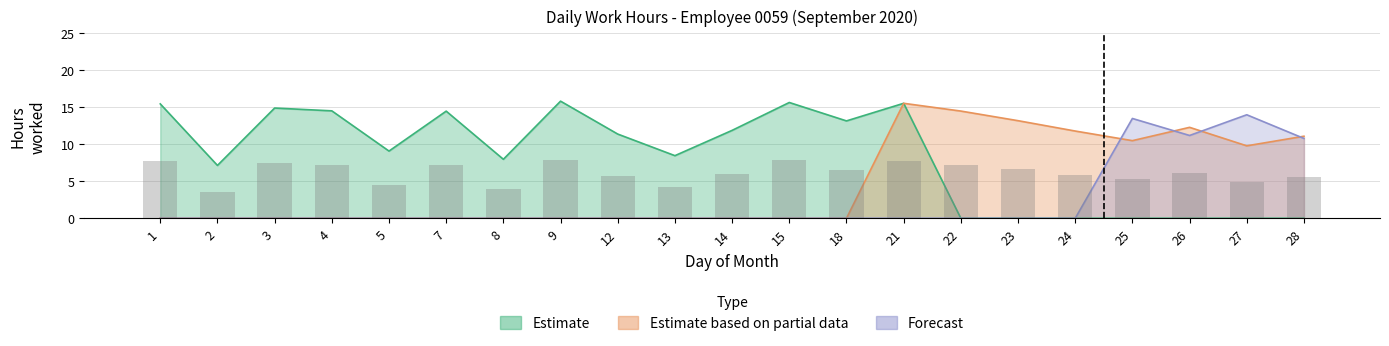

Rank the series at 4 from lowest to highest value.

Estimate based on partial data, Forecast, Estimate